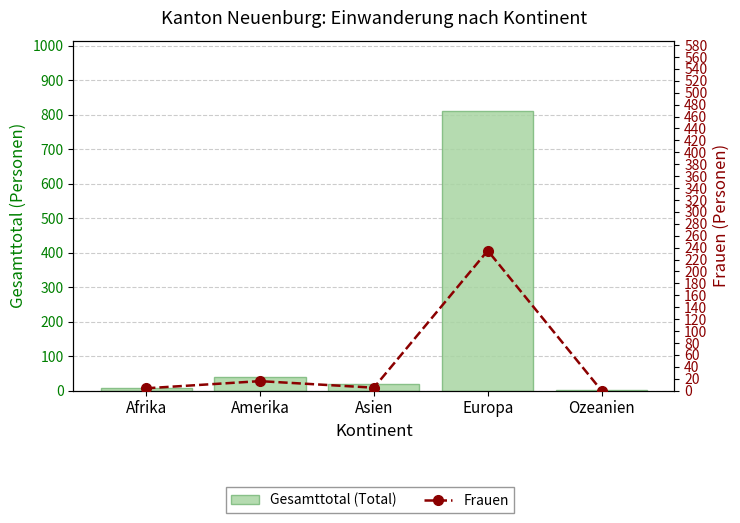

What position from the right is Europa?

2